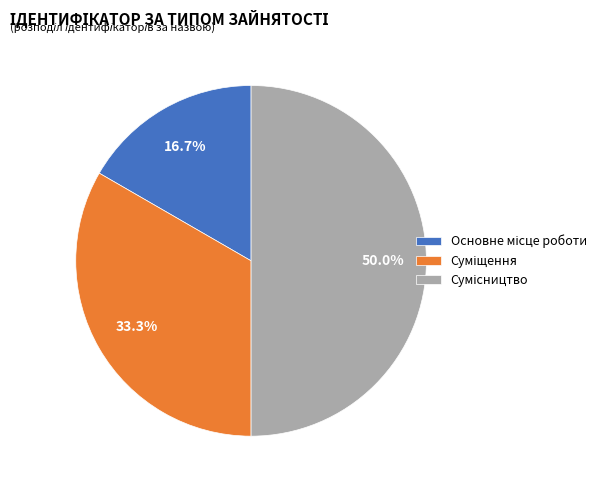

To the nearest percent, what is the difference between the Основне місце роботи and Сумісництво slice percentages?

33%